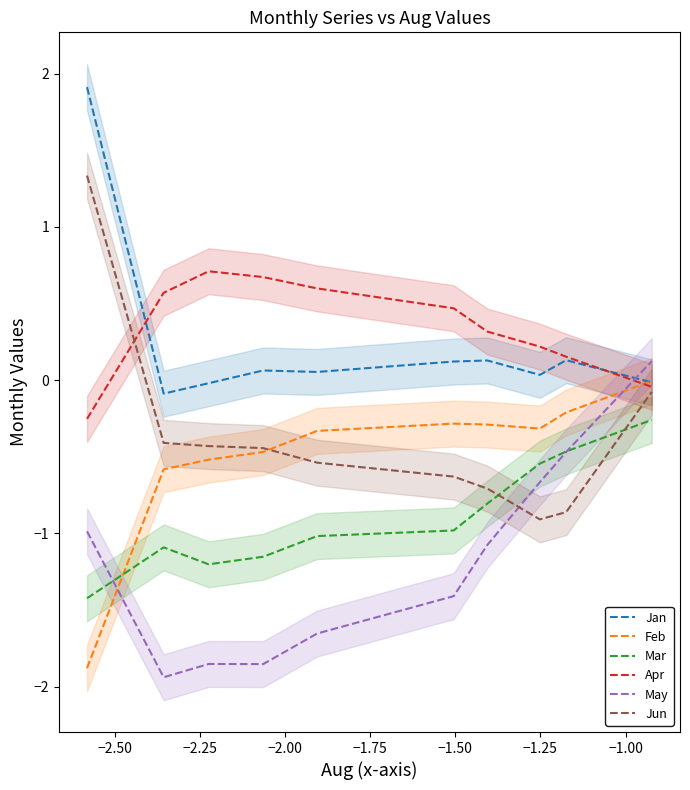

At how many categories does at least one series exceed 0?

10